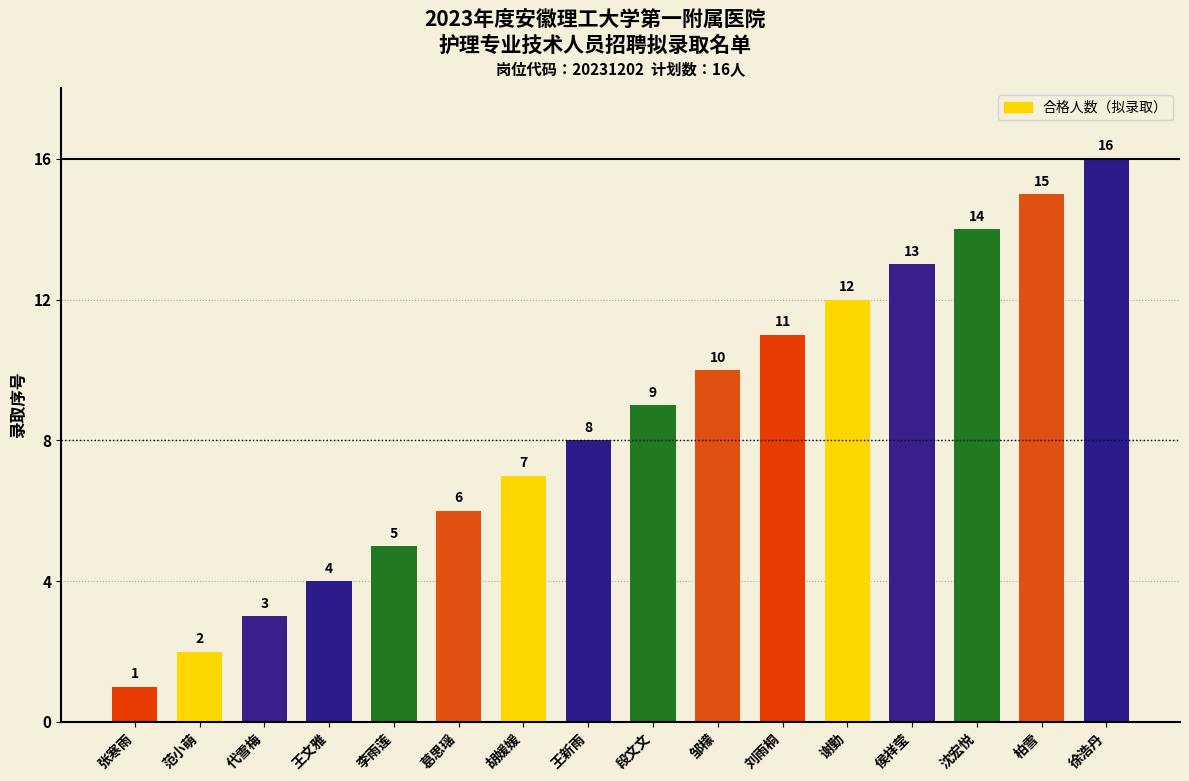

How many bars are there in total?

16